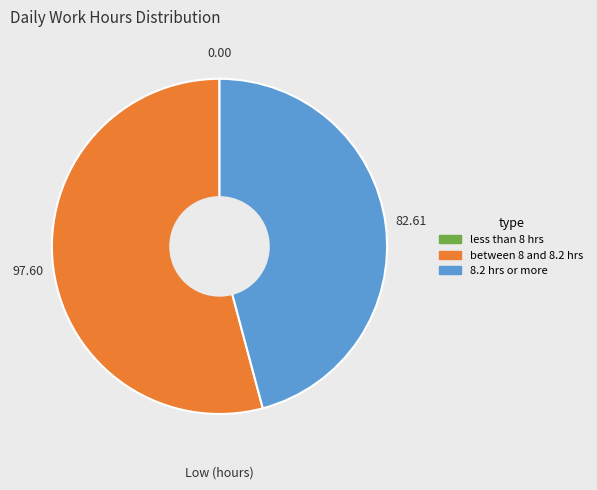

Is there any slice that represents more than half of the pie?

Yes